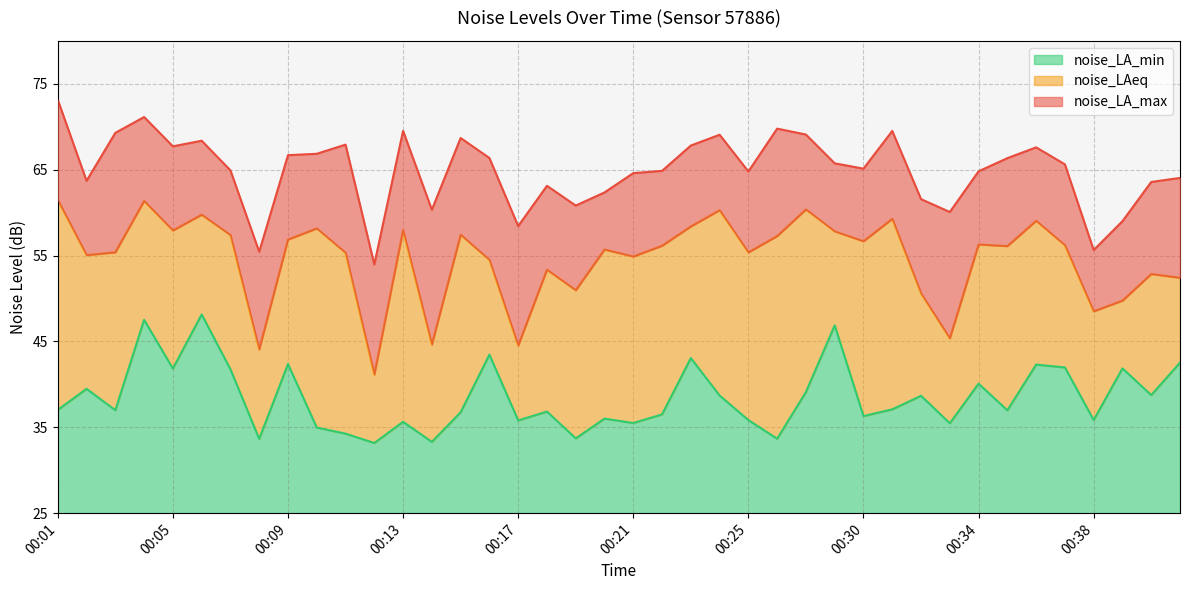

Where is the first local maximum for noise_LA_max?

00:04